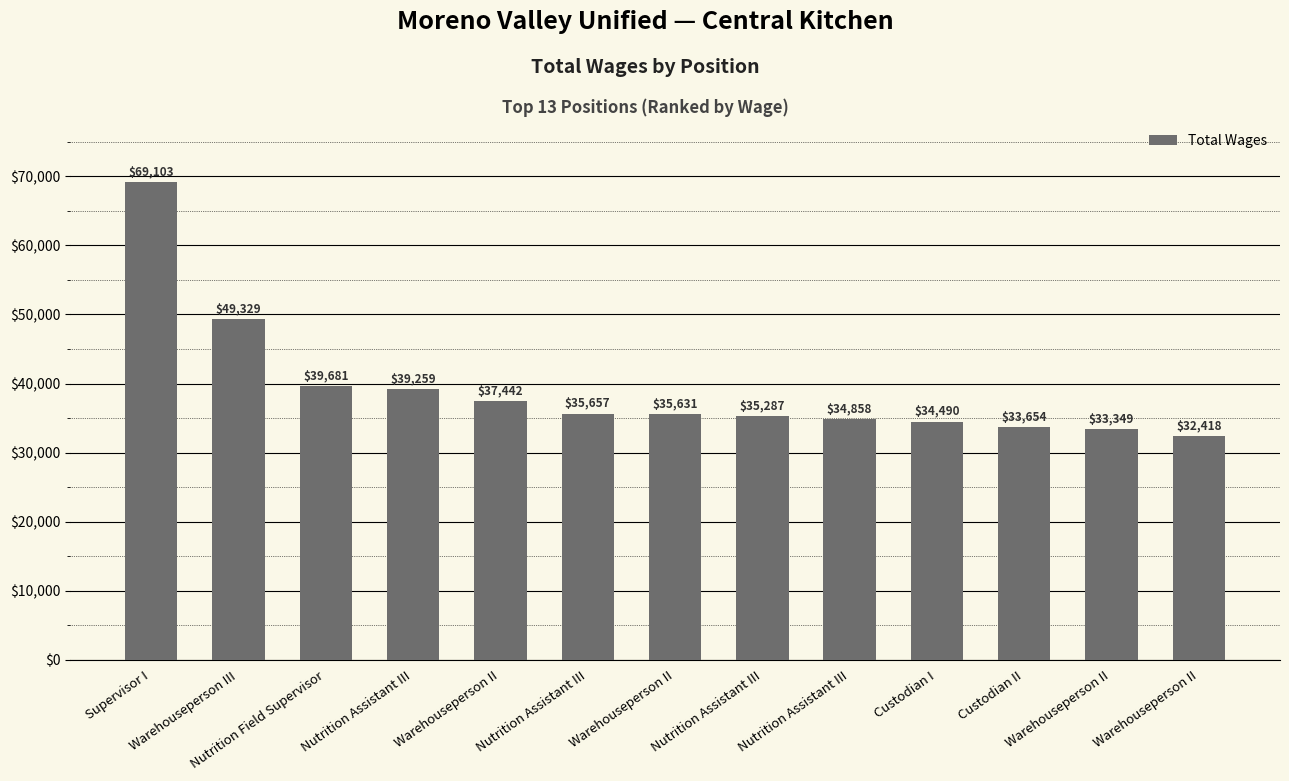

Reading right to left, extract all data points from this chart.

Warehouseperson II=32418	Warehouseperson II=33349	Custodian II=33654	Custodian I=34490	Nutrition Assistant III=34858	Nutrition Assistant III=35287	Warehouseperson II=35631	Nutrition Assistant III=35657	Warehouseperson II=37442	Nutrition Assistant III=39259	Nutrition Field Supervisor=39681	Warehouseperson III=49329	Supervisor I=69103